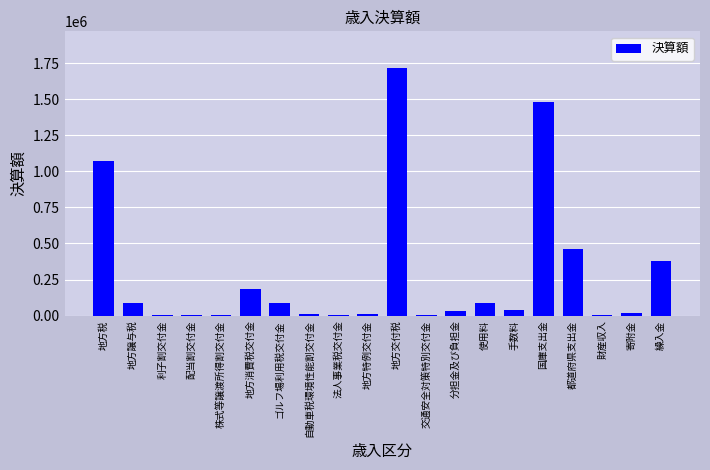

At which label does the data first exceed 40686?

地方税